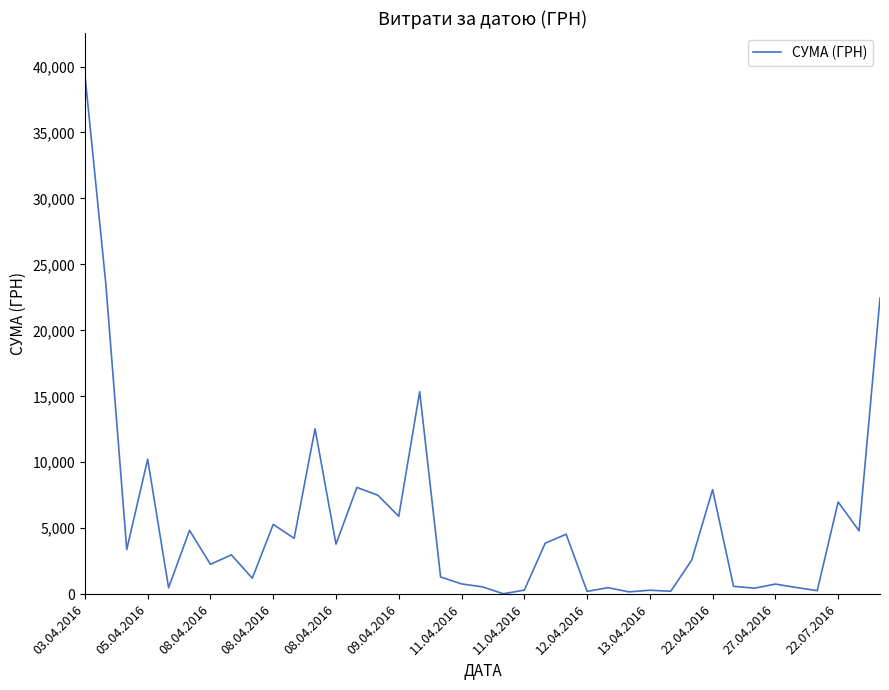

What is the greatest value displayed?

39389.0